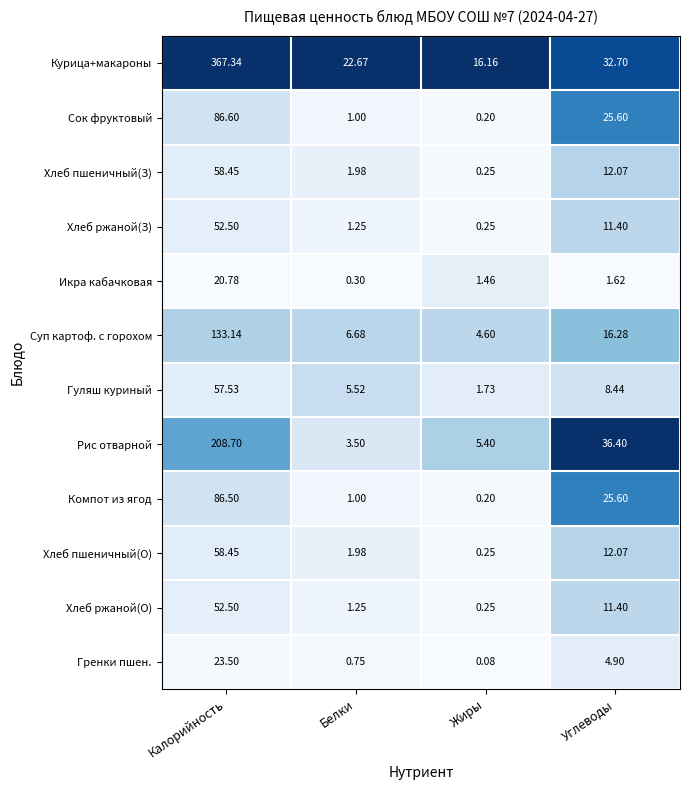

At which label does Компот из ягод reach its peak?

Калорийность